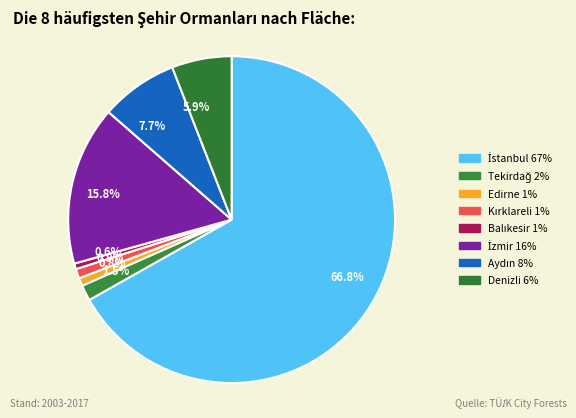

To the nearest percent, what portion does İzmir represent?

16%